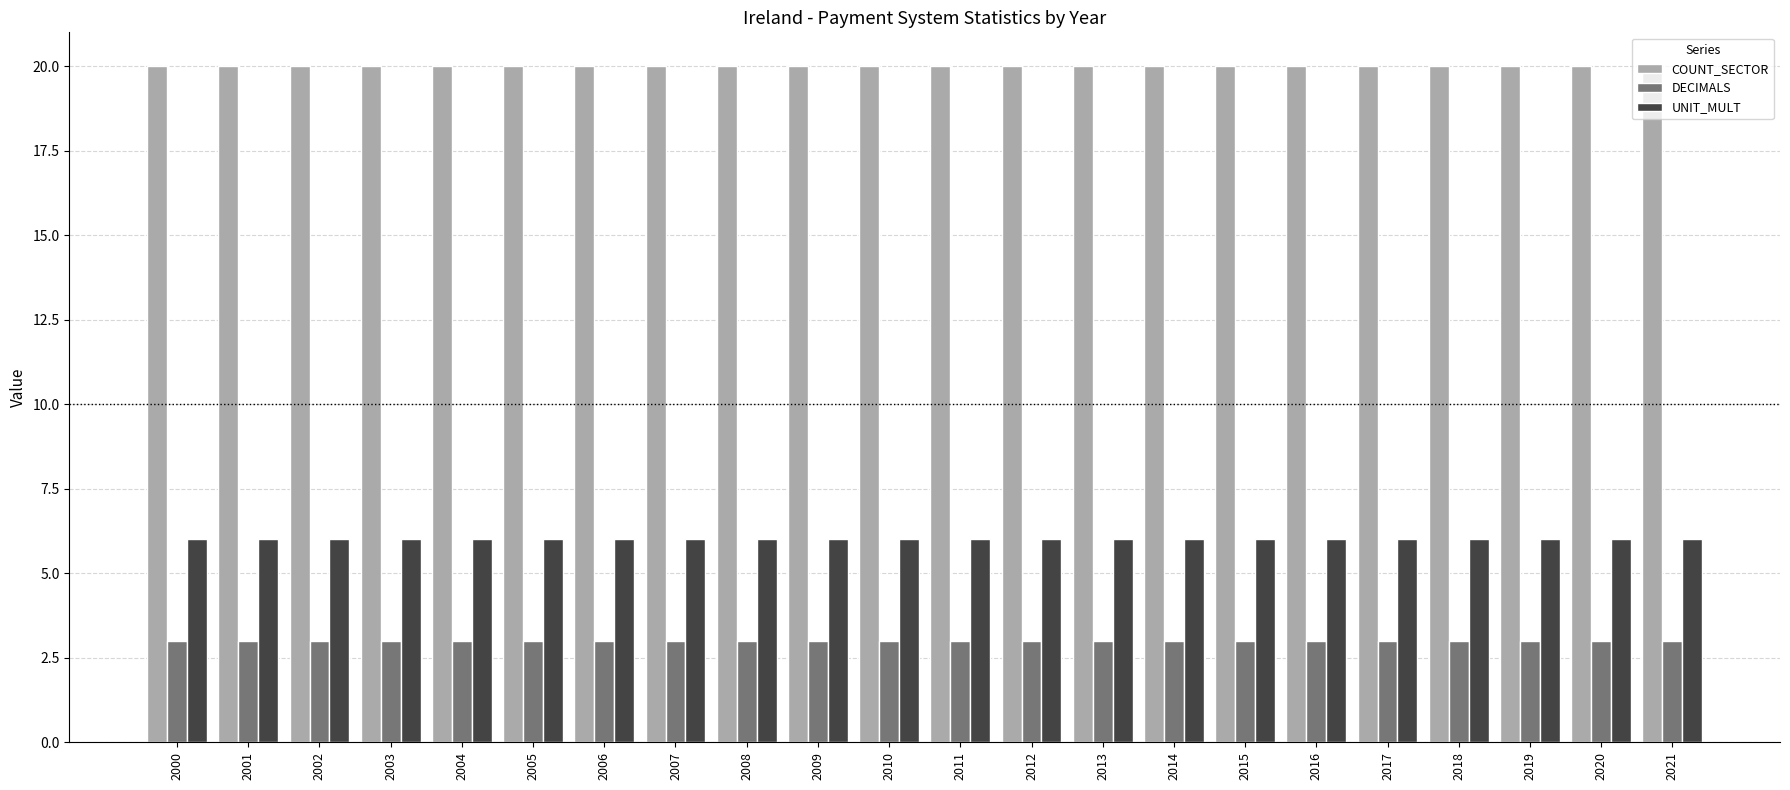

What is the sum of the DECIMALS values at 2007 and 2003?

6